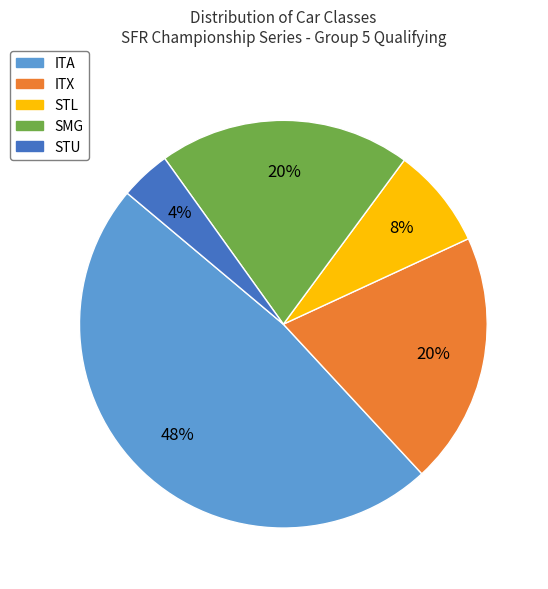

To the nearest percent, what is the average slice percentage?

20%